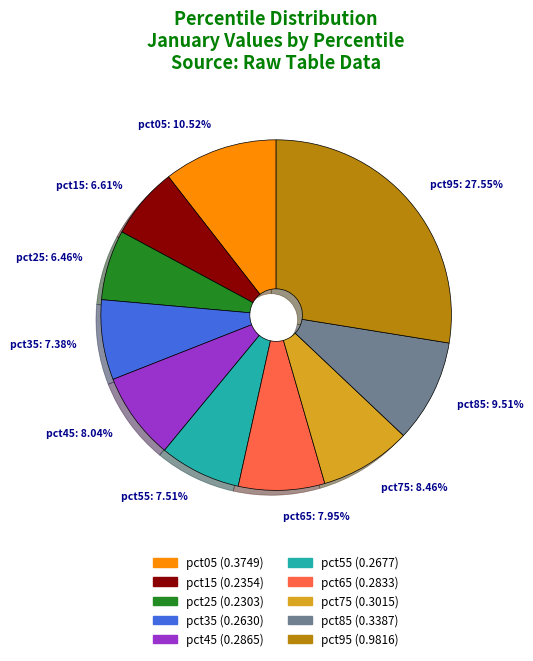

To the nearest percent, what percentage of the pie is pct75?

8%